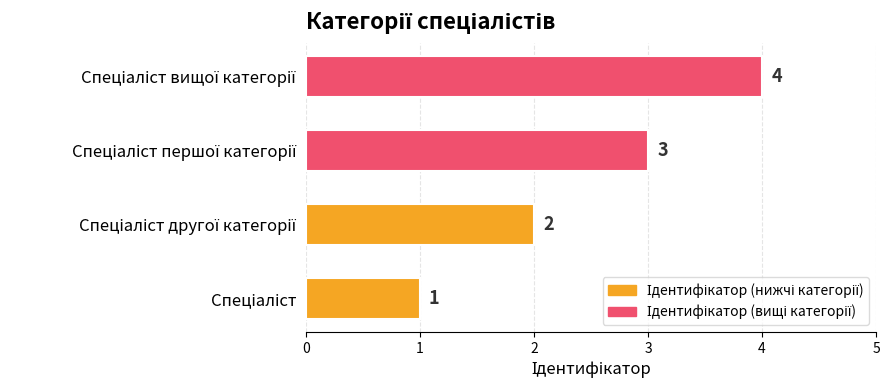

What is the smallest value displayed?

1